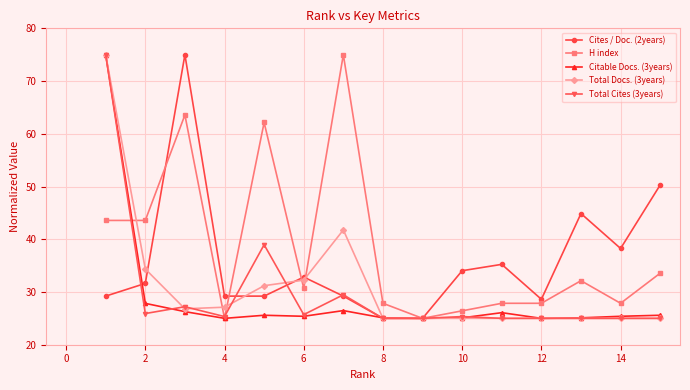

What is the maximum value shown in the chart?

75.0